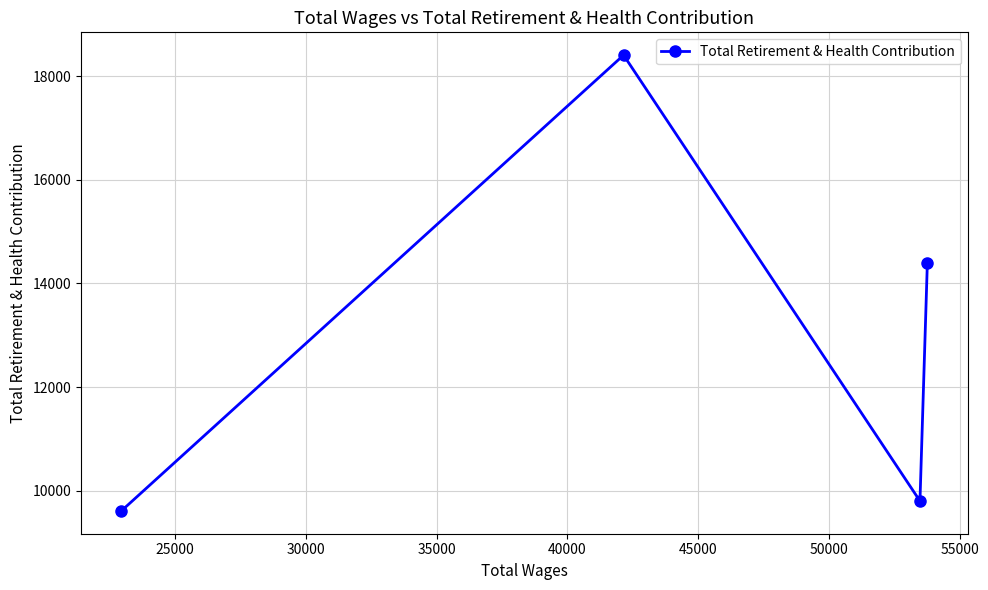

What is the greatest value displayed?

18409